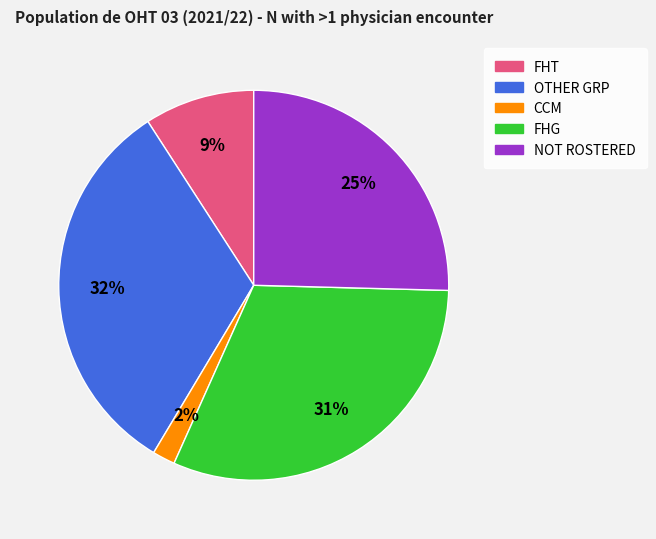

To the nearest percent, what is the combined percentage of FHG and CCM?

33%